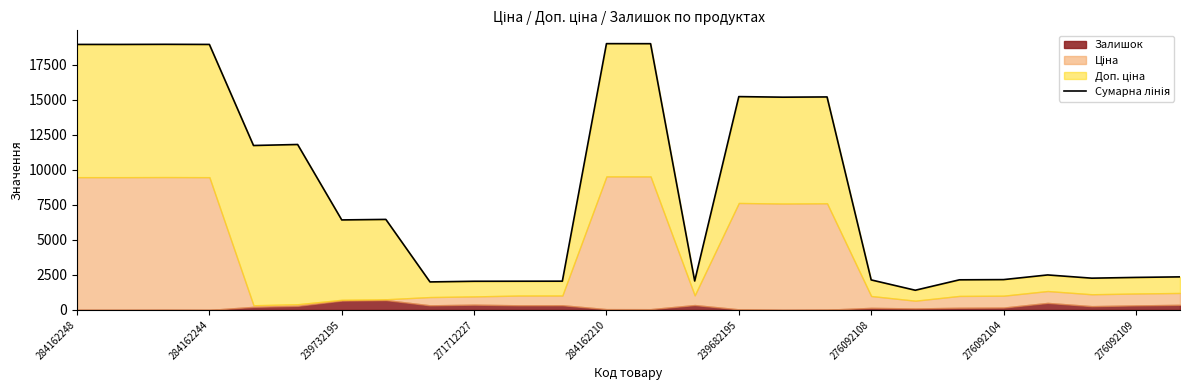

True or false: the data shows 26080.2 at 13.

False